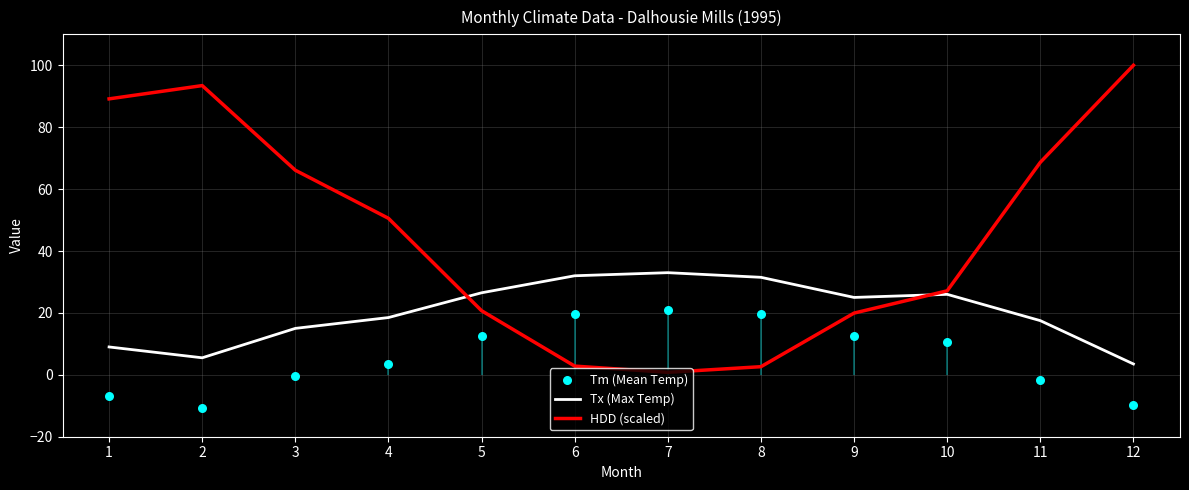

At which category is the sum across all series the highest?

12